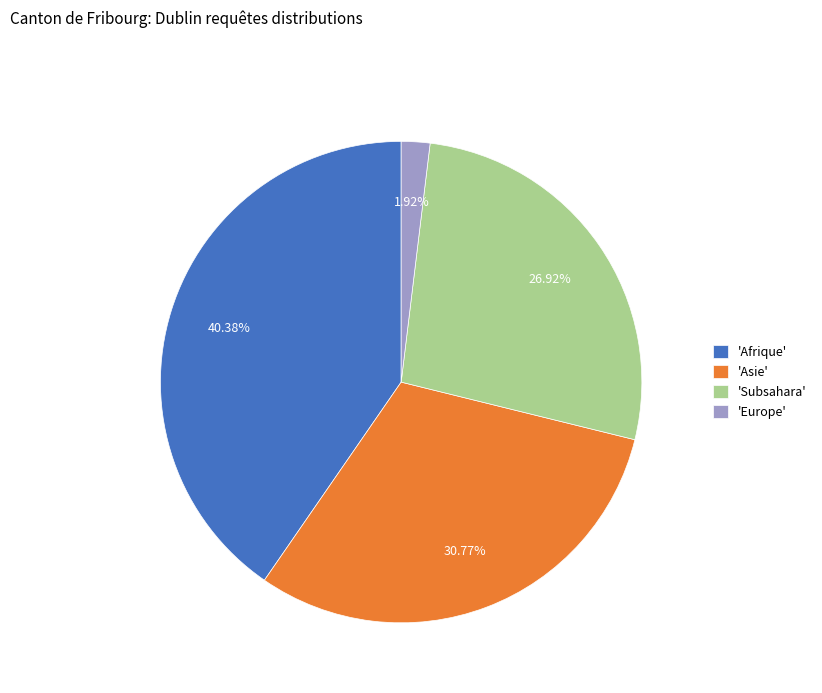

What is the ratio of the value at 'Subsahara' to the value at 'Europe'?

14.0